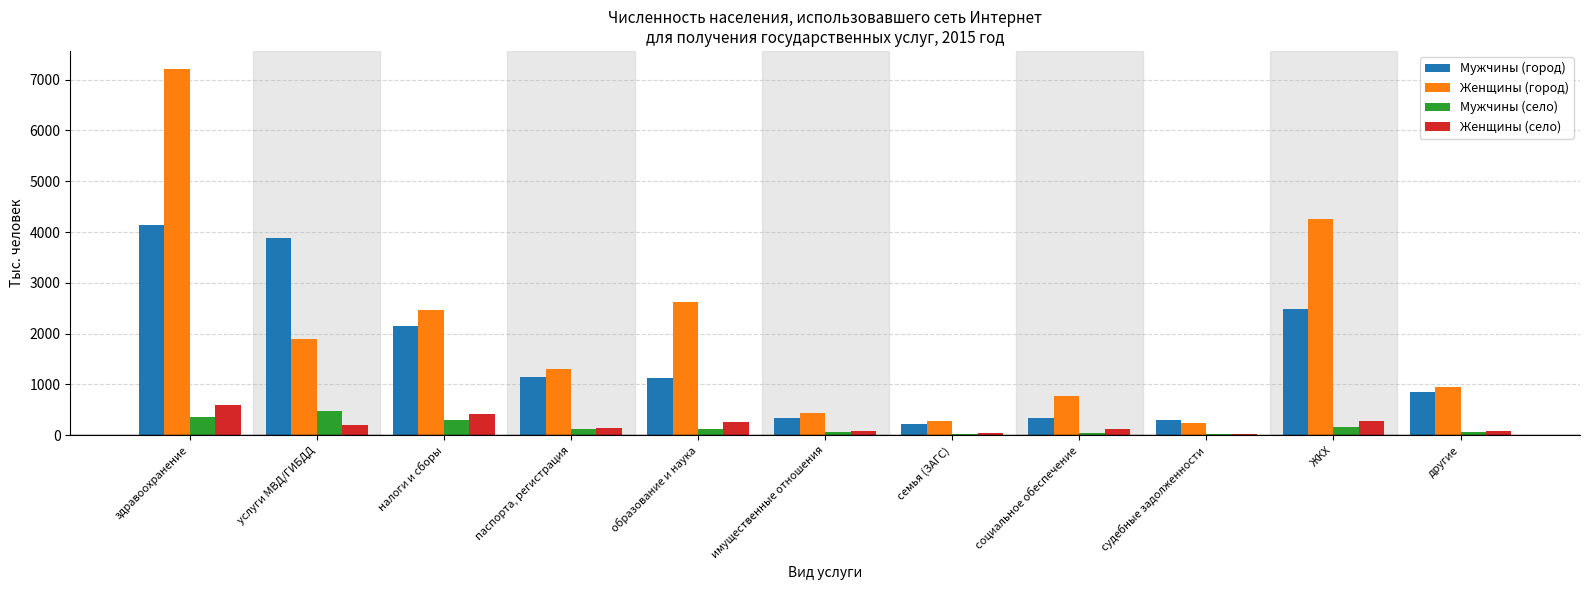

At which label is Женщины (город) closest to 3719?

ЖКХ